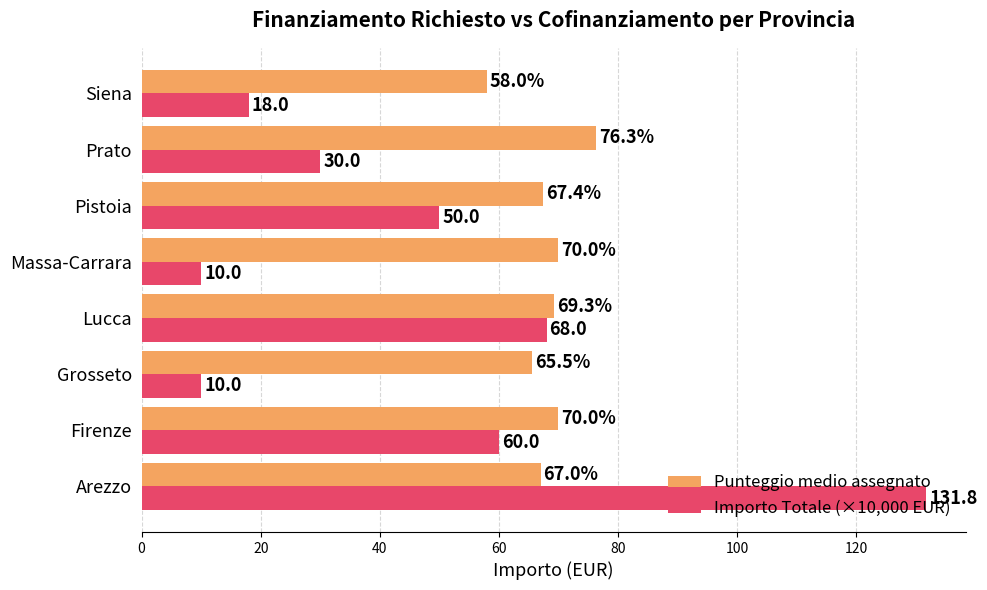

At which label is Punteggio medio assegnato closest to 67?

Arezzo